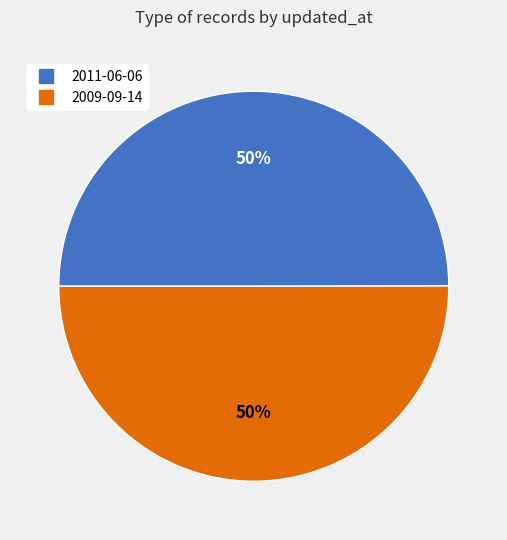

Approximately how many times larger is the value at 2009-09-14 compared to 2011-06-06?

1.0